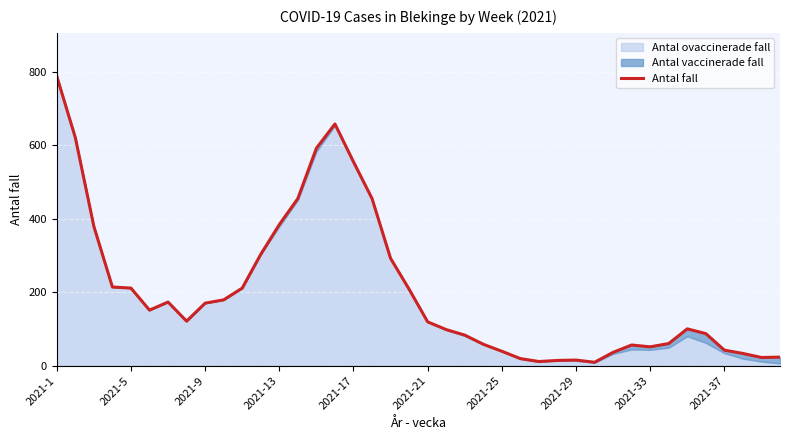

What is the value of the 26th point from the left?

19